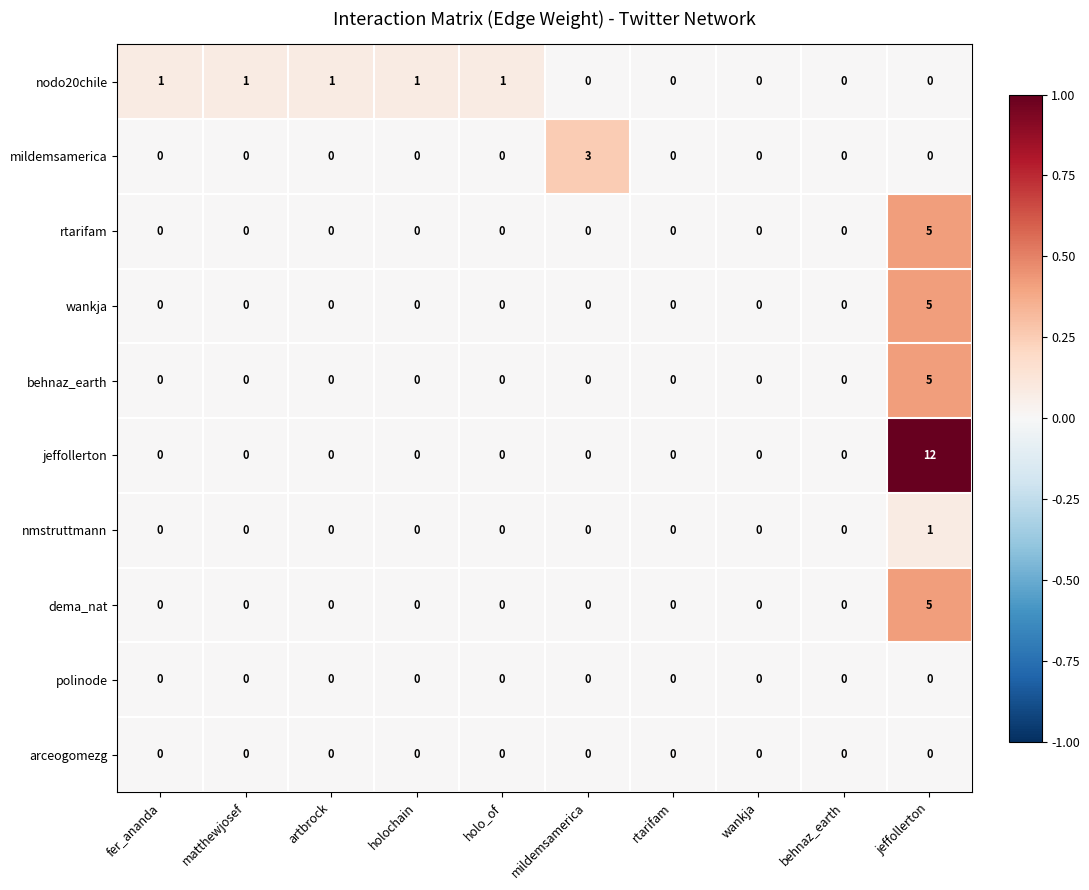

Which series has the largest total across all categories?

jeffollerton